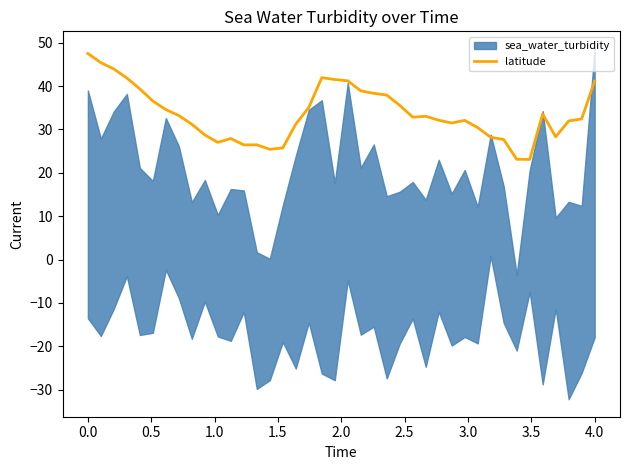

What is the highest value of the latitude series?

47.5